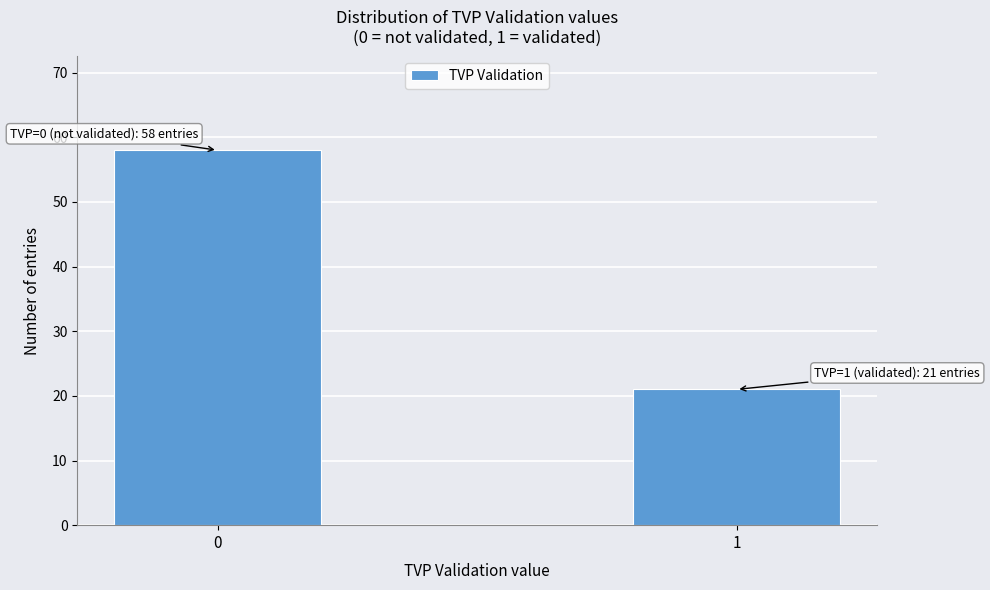

Reading left to right, extract all data points from this chart.

58	21